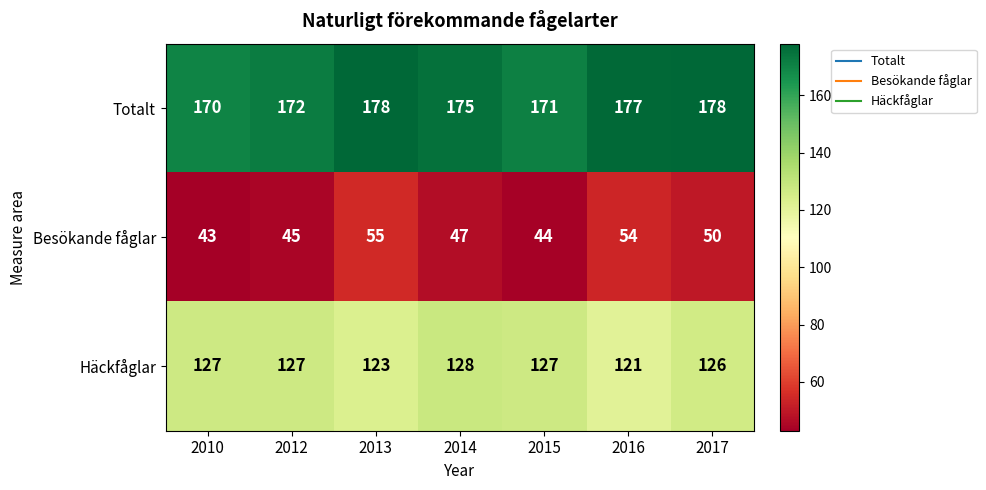

What is the smallest value displayed?

43